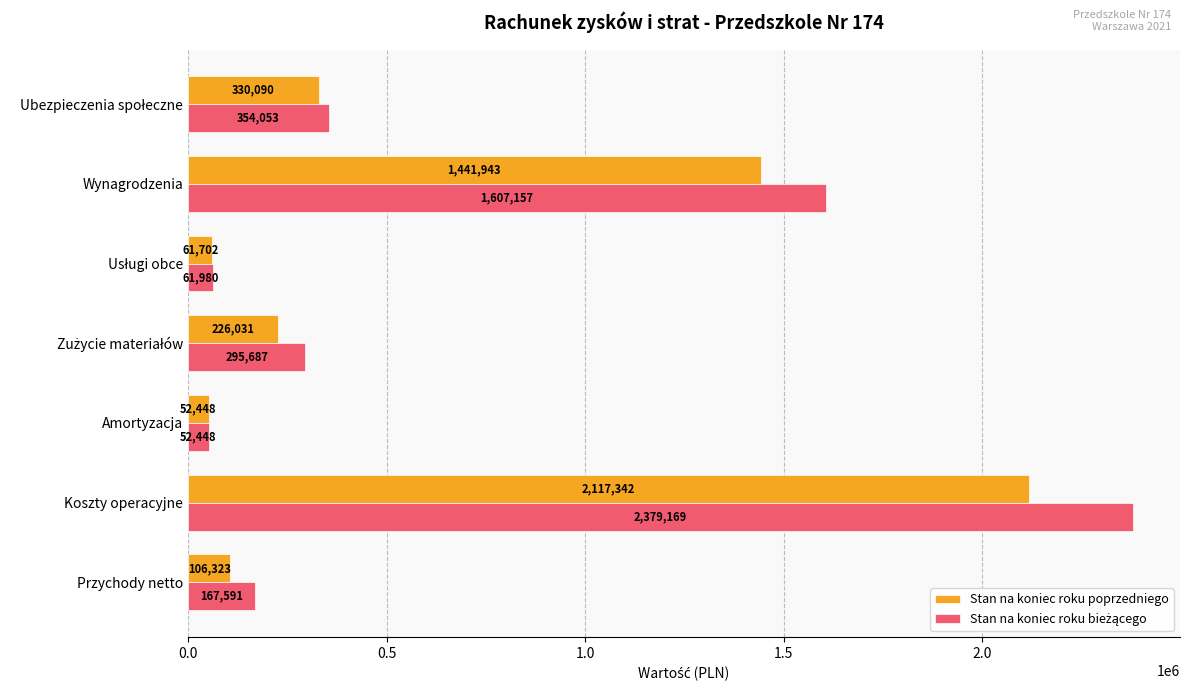

Count the number of data series in this chart.

2